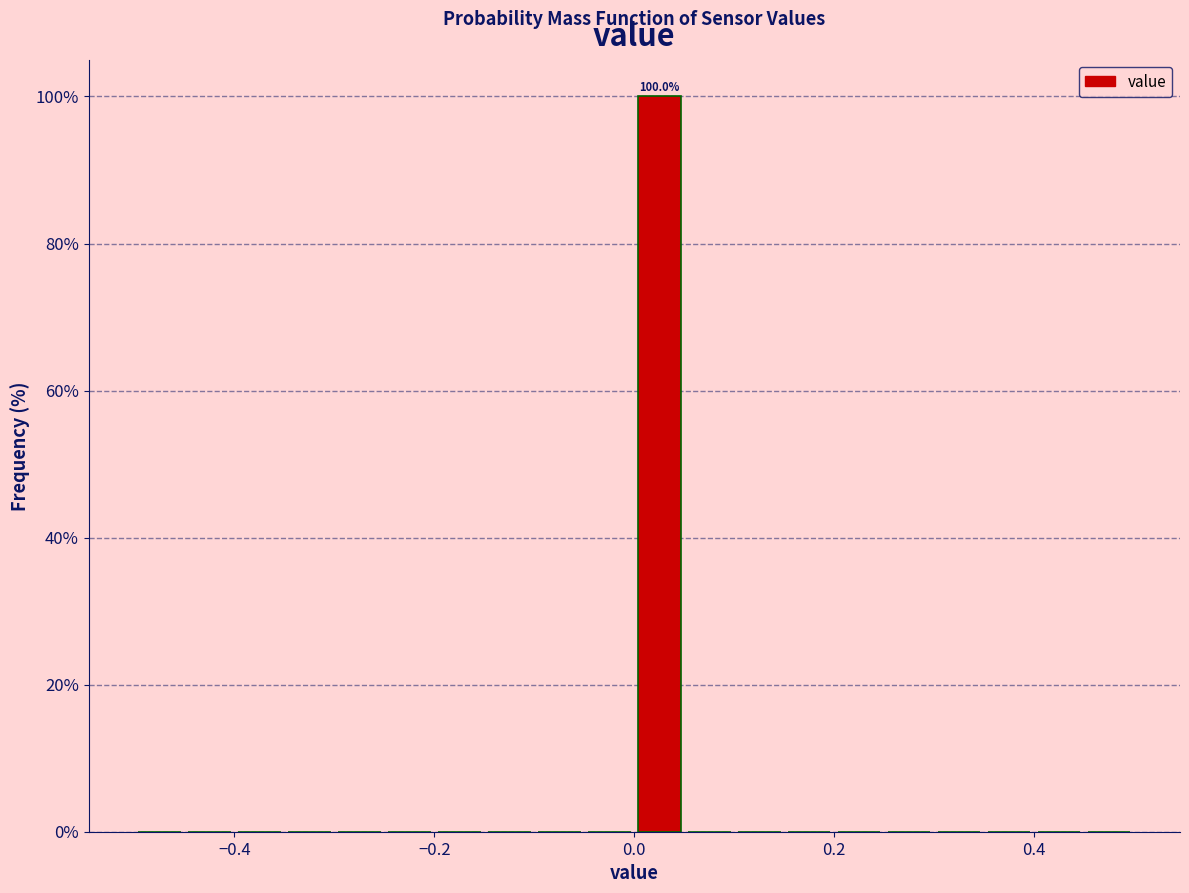

Read against the x-axis, roughly where is the centre of the tallest bar?

0.02